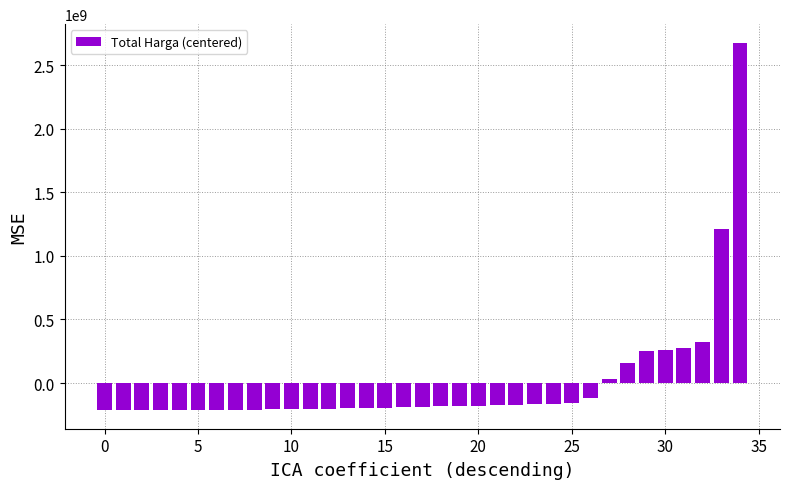

What is the greatest value displayed?

2677307797.6